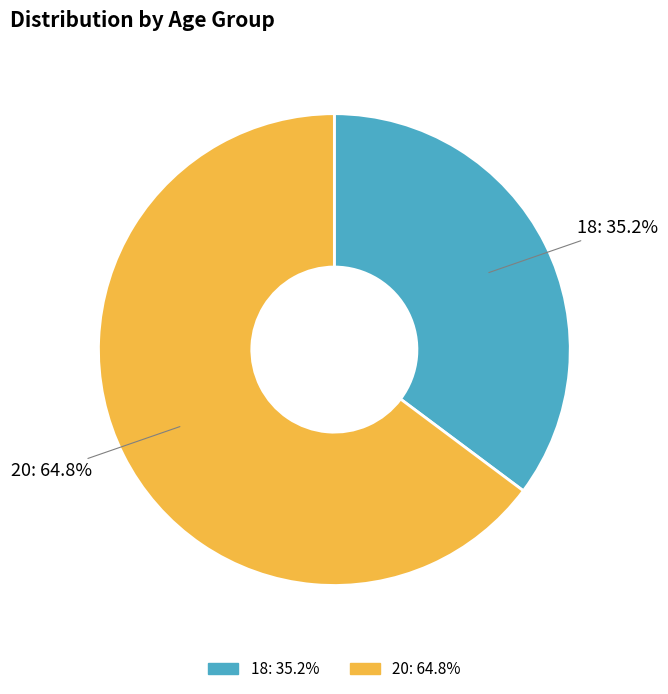

What is the largest slice in the pie chart?

20